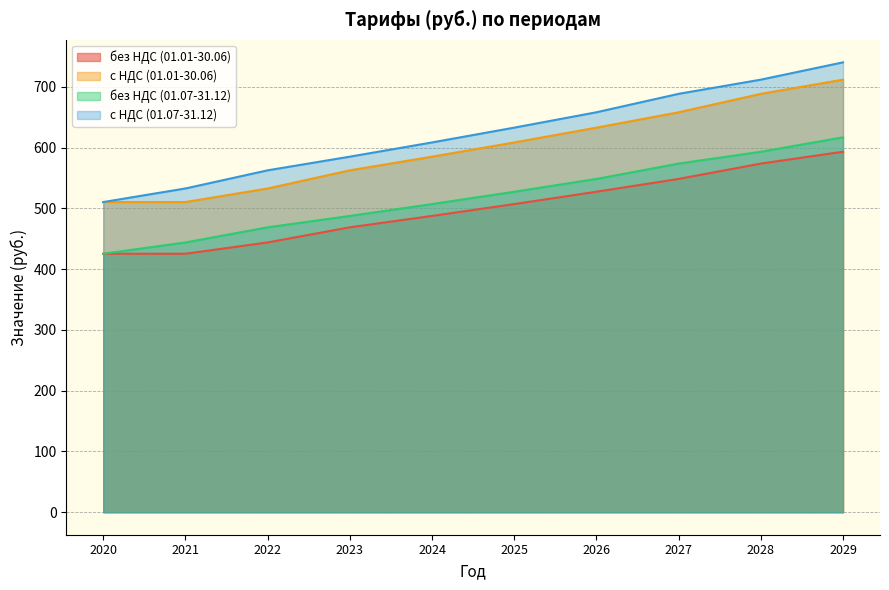

What are all the series names shown in the legend?

без НДС (01.01-30.06), с НДС (01.01-30.06), без НДС (01.07-31.12), с НДС (01.07-31.12)